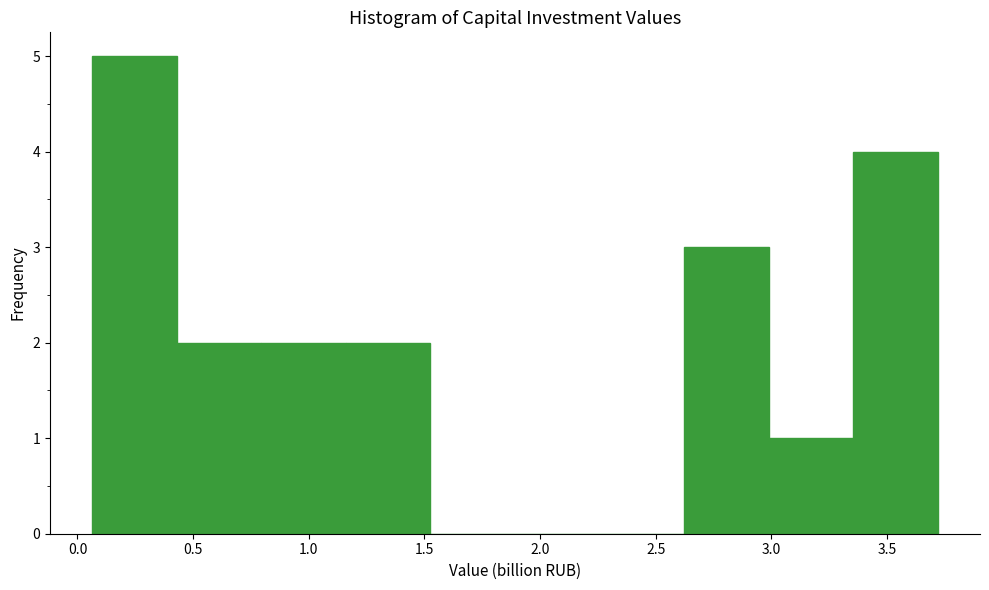

Reading left to right, list every bar in this chart as the range it spans on the x-axis followed by its height. Neither the bar edges nor the heights are printed on the chart, so give them approximately, as read against the axes.

0.05 to 0.45: 5
0.45 to 0.80: 2
0.80 to 1.15: 2
1.15 to 1.55: 2
1.55 to 1.90: 0
1.90 to 2.25: 0
2.25 to 2.60: 0
2.60 to 3.00: 3
3.00 to 3.35: 1
3.35 to 3.70: 4